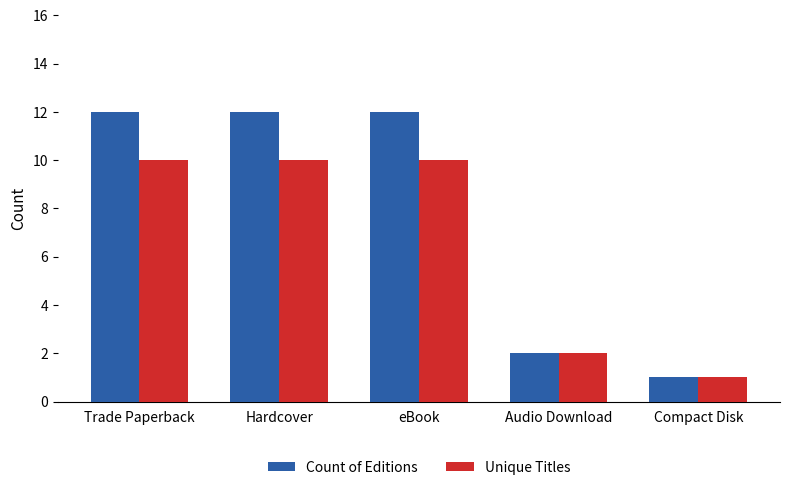

Rank the series by their average value, from lowest to highest.

Unique Titles, Count of Editions